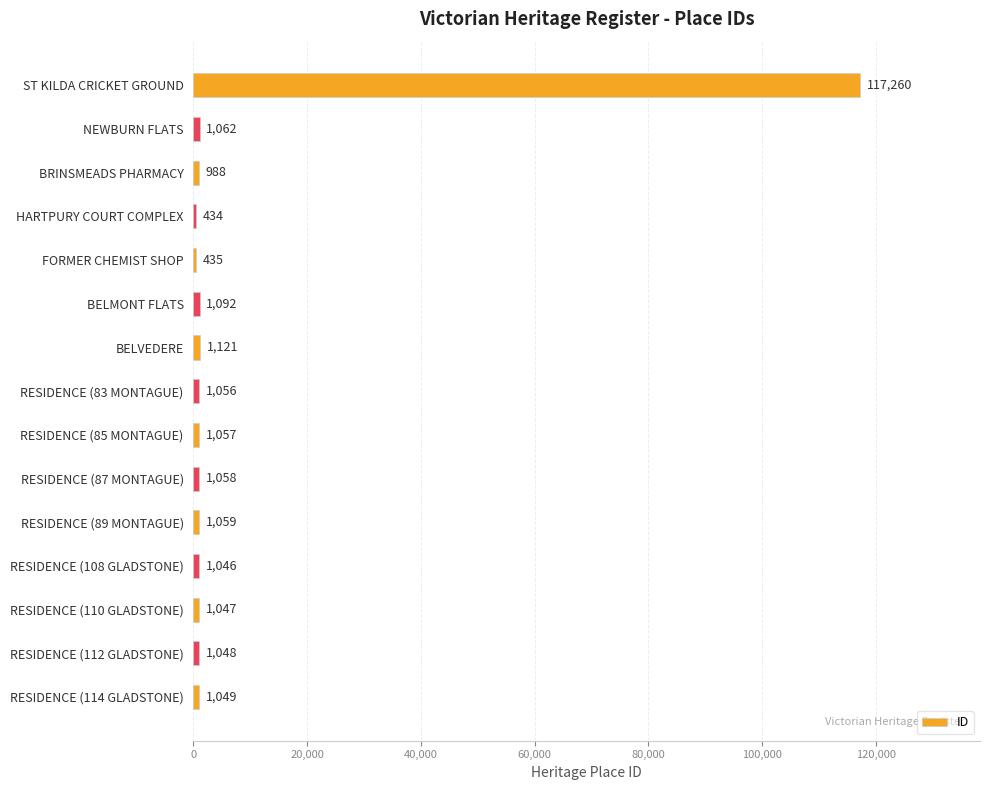

What is the difference between the second highest and minimum values?

687